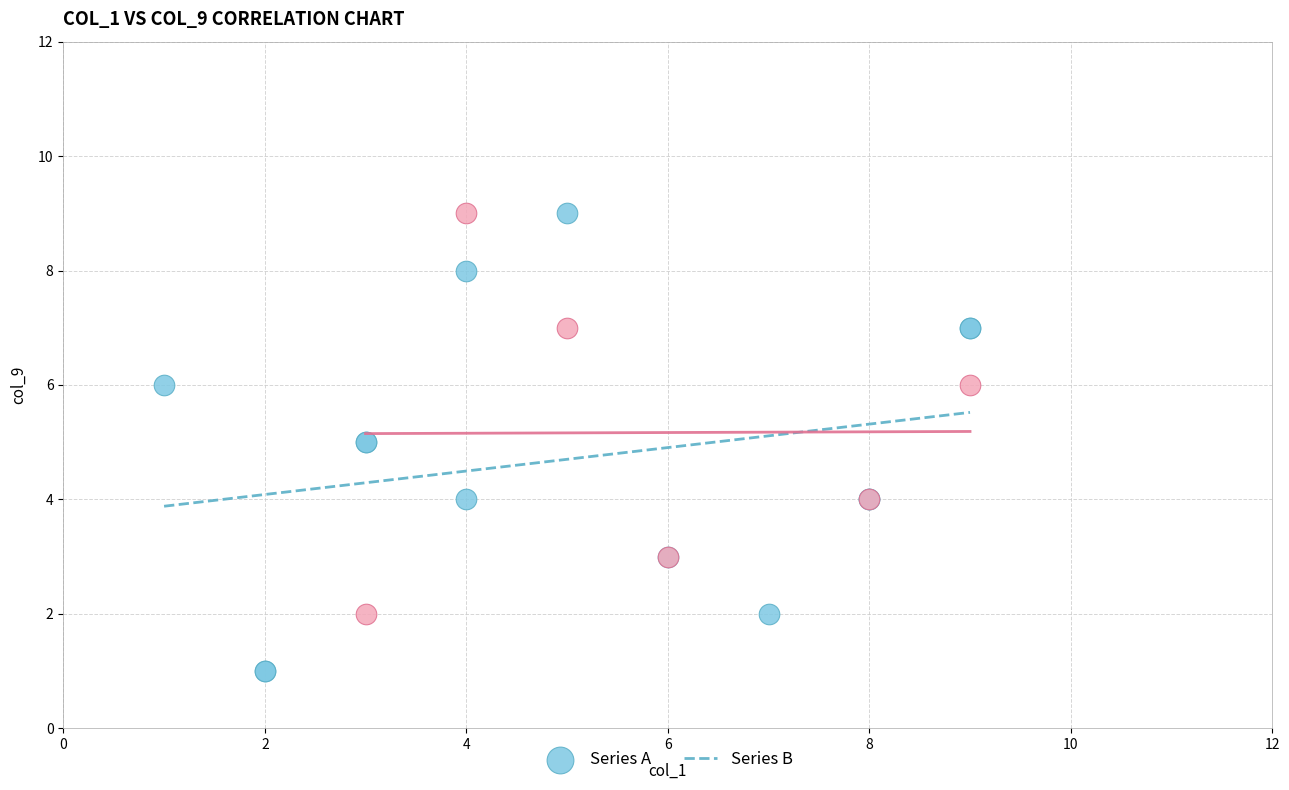

Which series has the largest Y range (max minus min)?

Series A